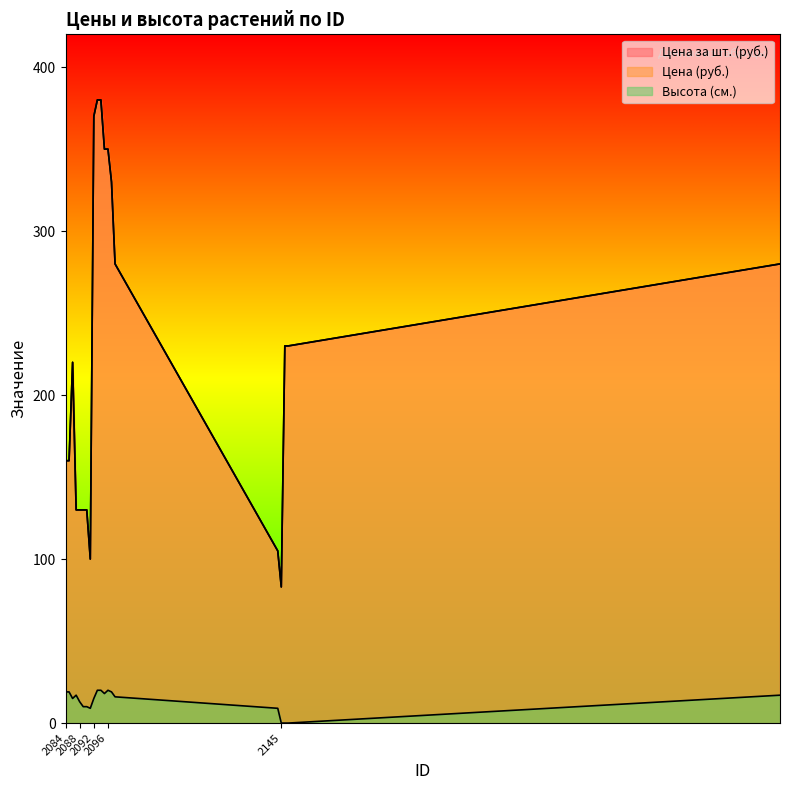

Between 2097 and 2085, which is larger?

2097